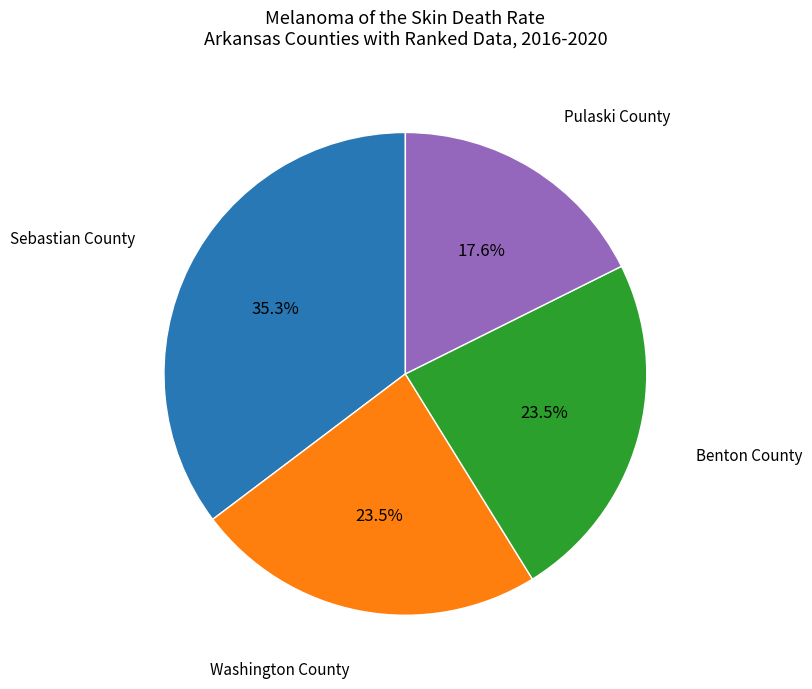

Which has a higher value, Pulaski County or Washington County?

Washington County